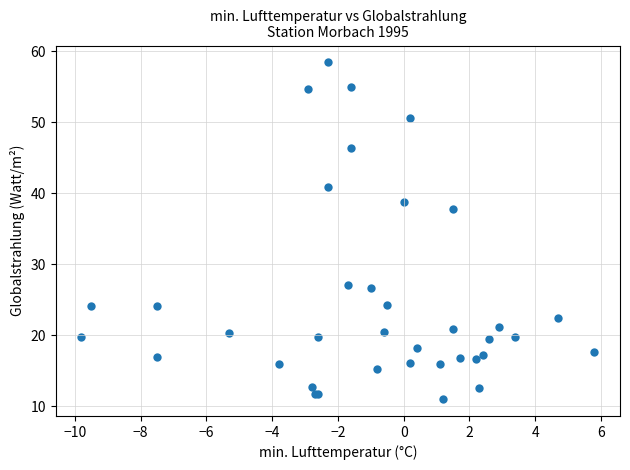

What Y value in the scatter plot is closest to 34?

37.8